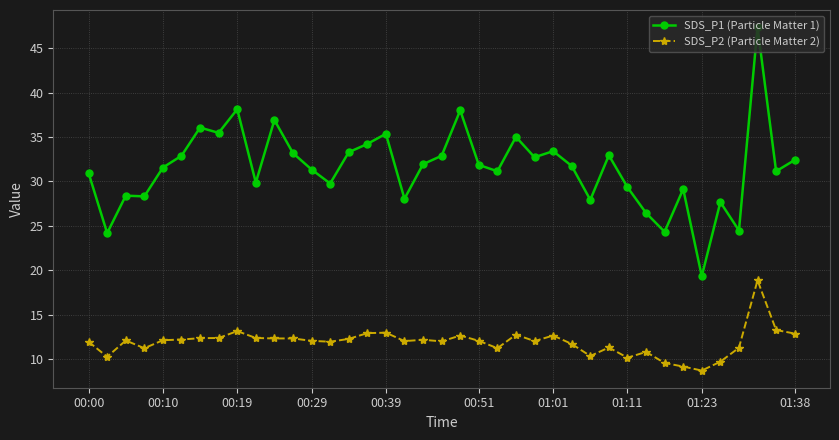

What is the greatest value displayed?

47.4